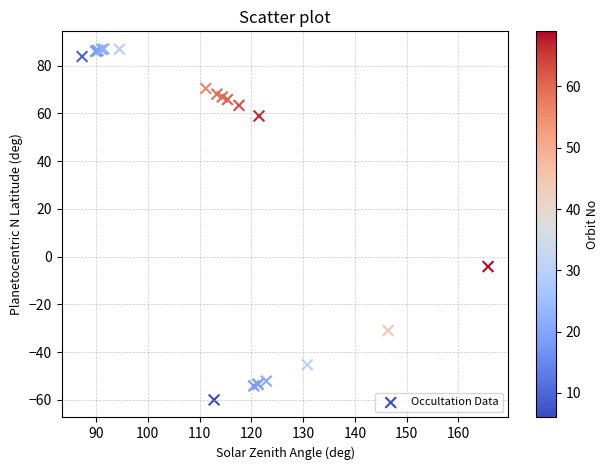

What Y value in the scatter plot is closest to 13?

-4.2